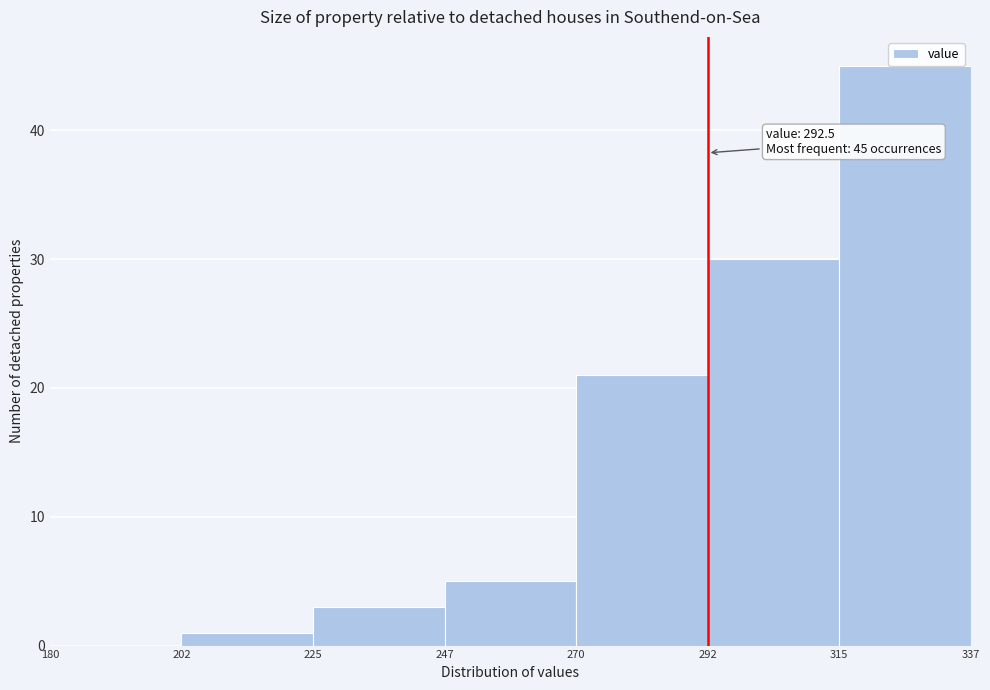

Over which range of the x-axis is the bar tallest?

315 to 337